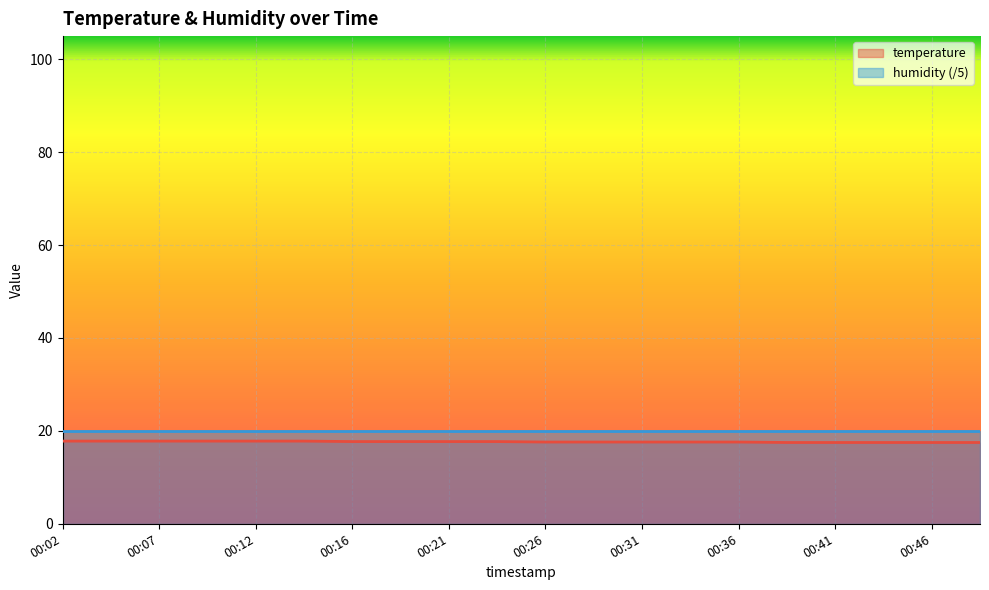

At which label is the value closest to 17?

00:38